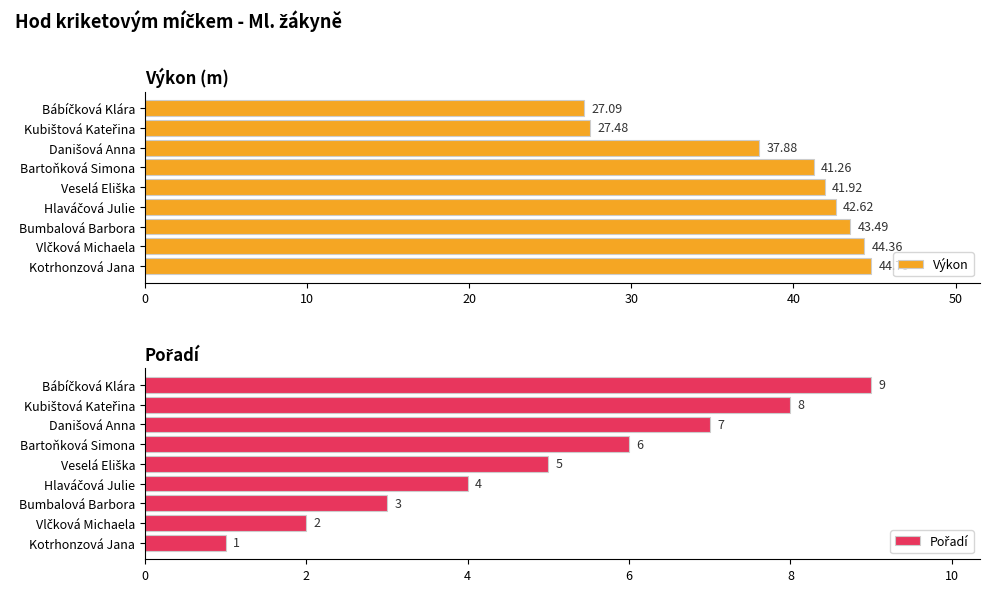

At which label does Výkon reach its peak?

Kotrhonzová Jana